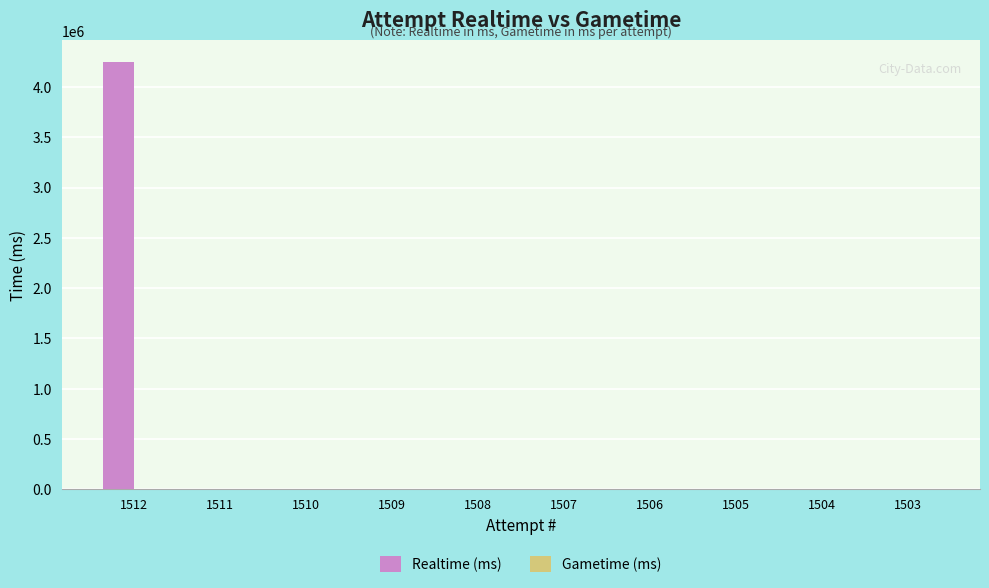

What is the greatest value displayed?

4249868